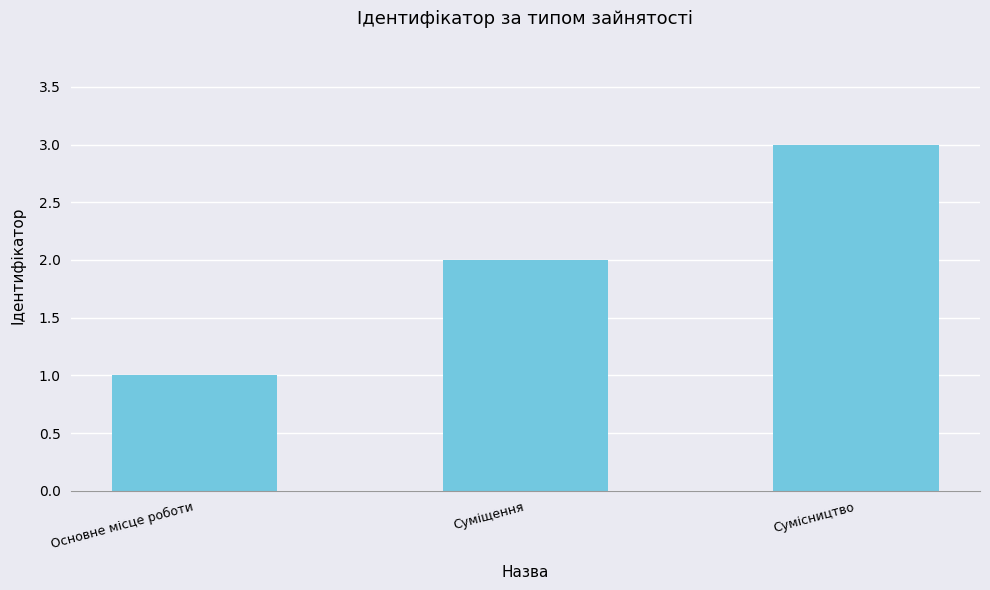

How many series are shown in this chart?

1